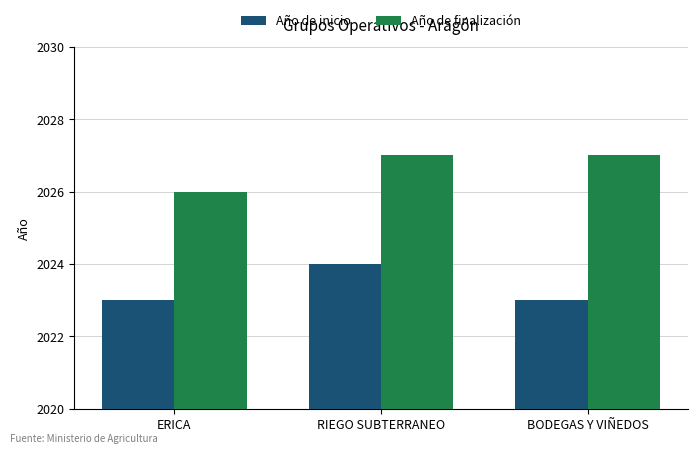

Between ERICA and BODEGAS Y VIÑEDOS, which series saw the biggest shift?

Año de finalización